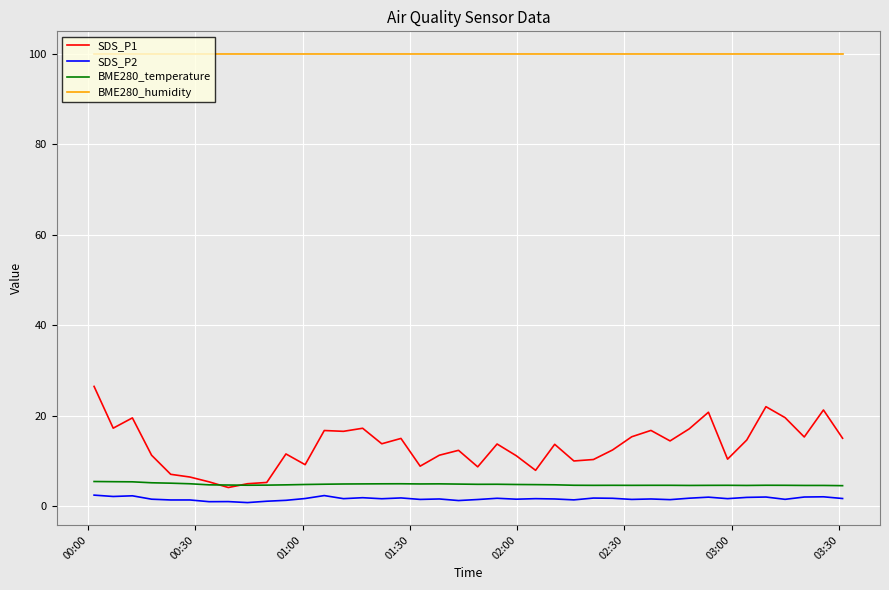

True or false: BME280_humidity and SDS_P1 cross at least once.

False